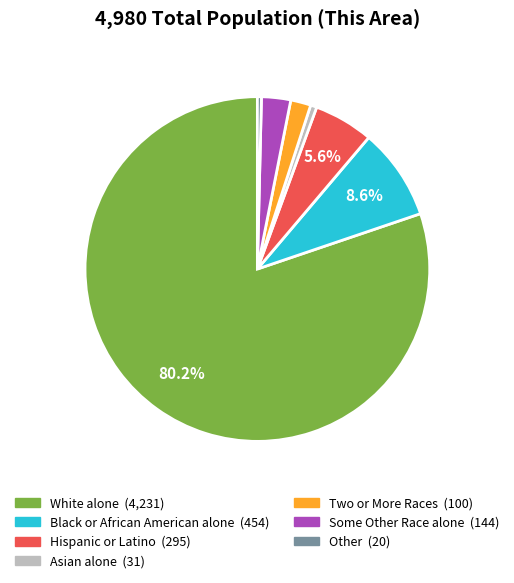

How many segments does this pie chart have?

7